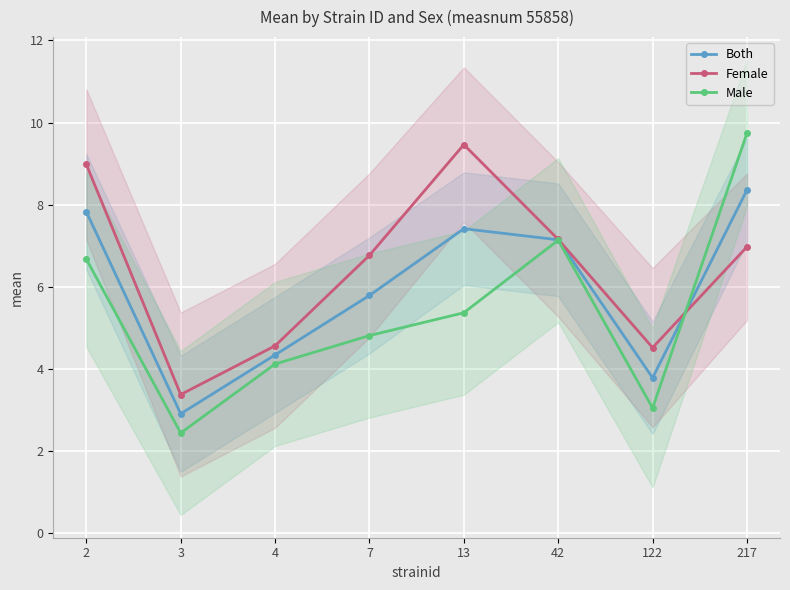

Which has a higher value, 3 or 122?

122